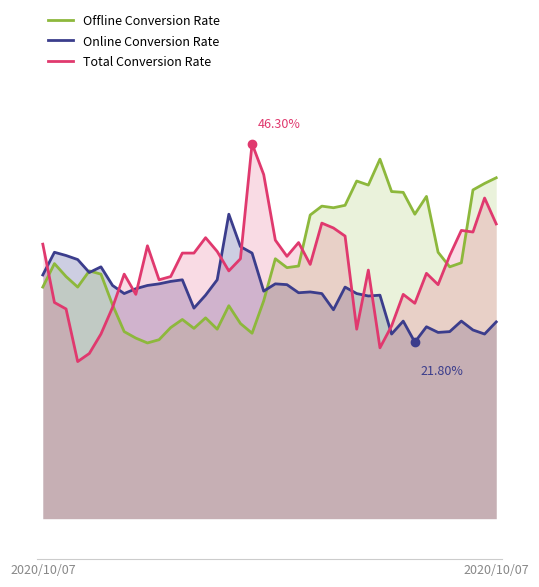

True or false: Offline Conversion Rate has a value of 22.0 at 30.

False